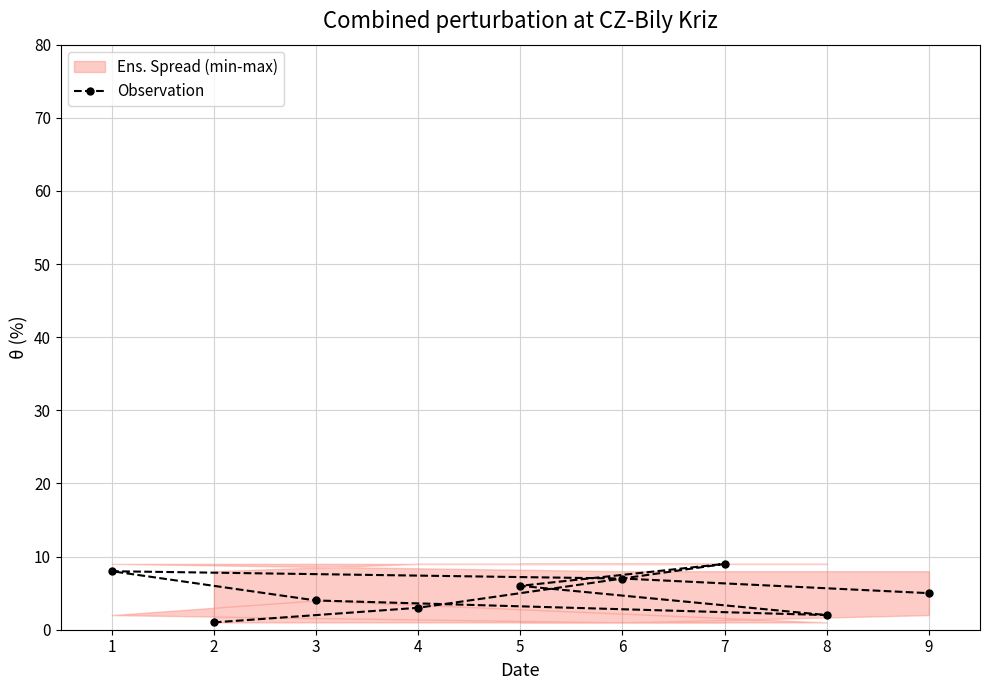

What position from the left is 2?

1